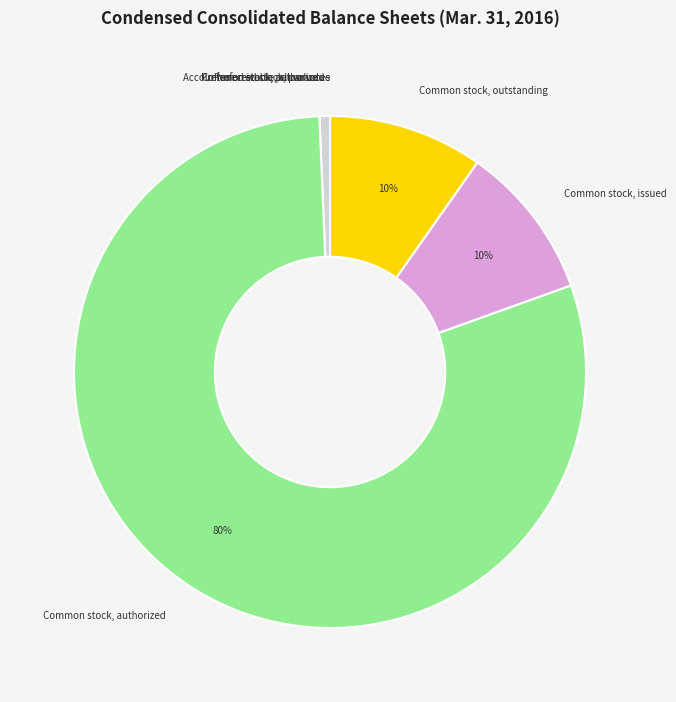

To the nearest percent, what is the average slice percentage?

14%